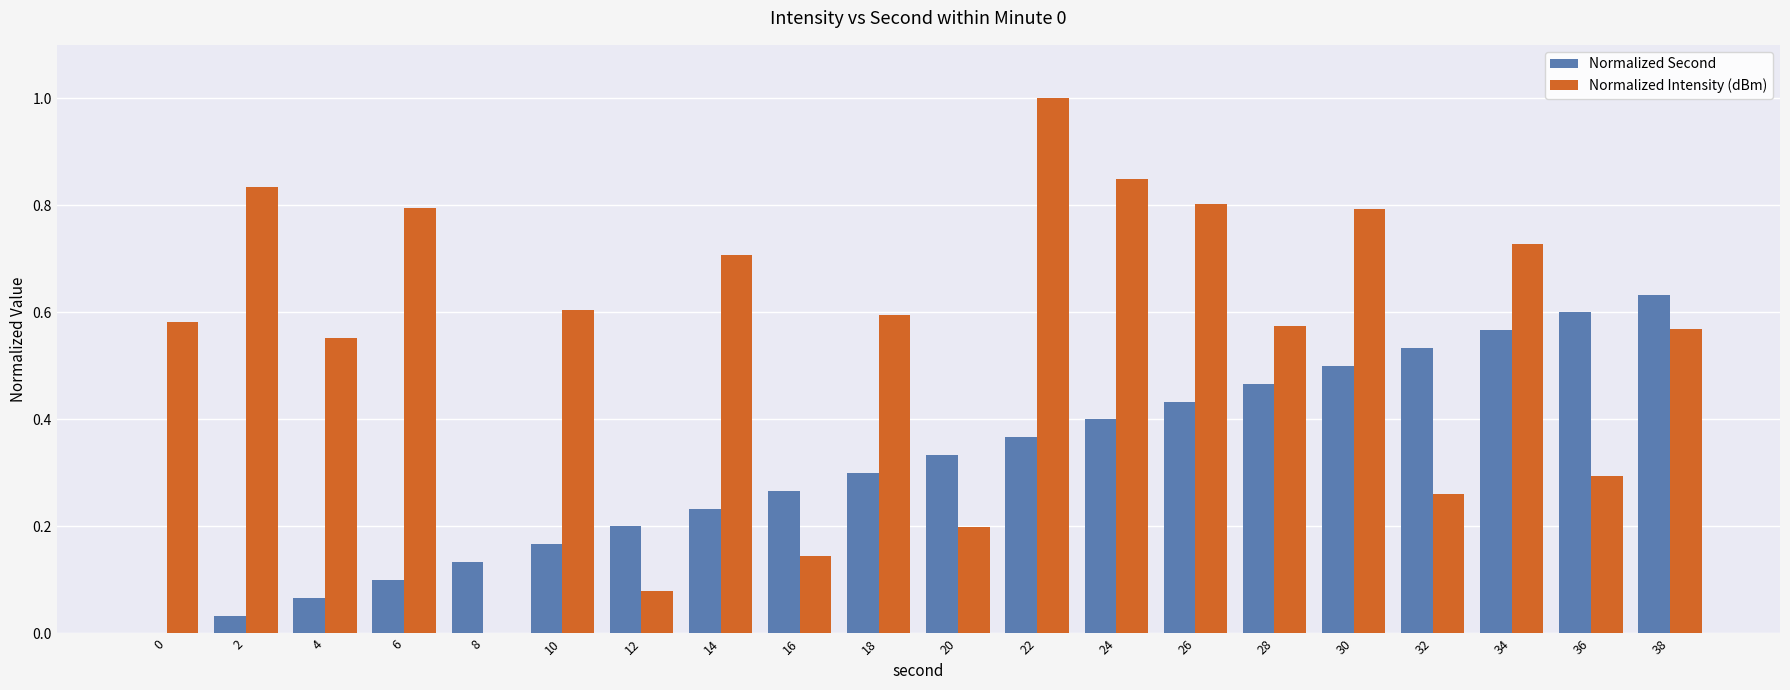

Which series has the largest total across all categories?

Normalized Intensity (dBm)